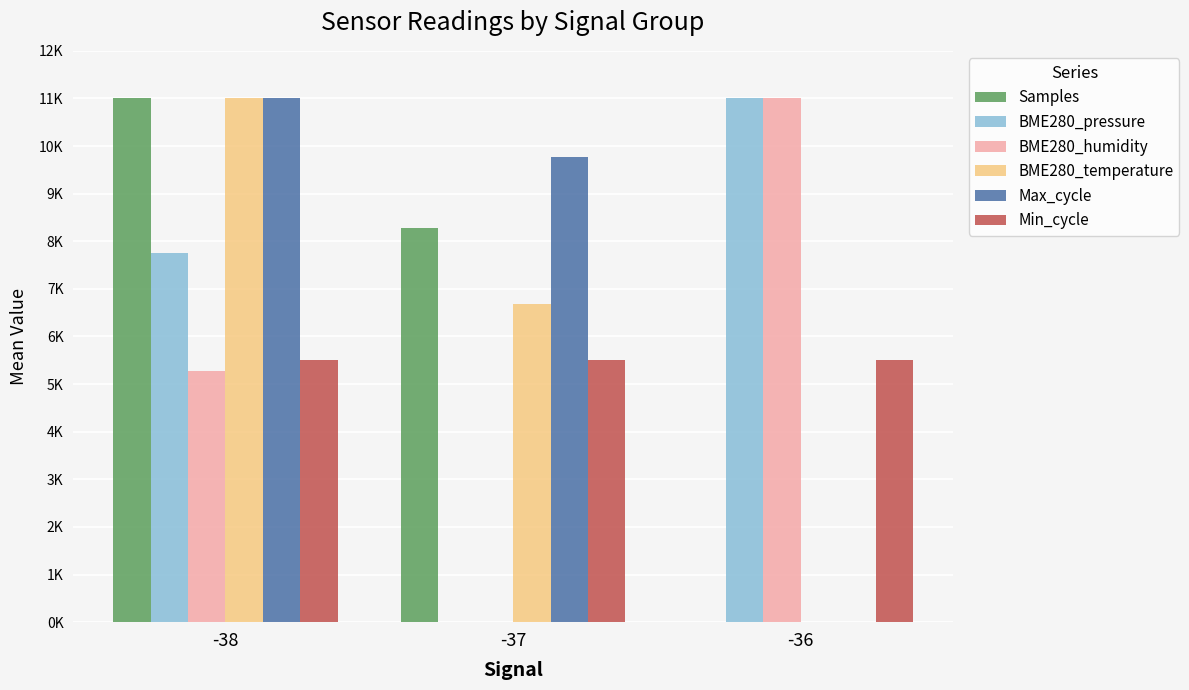

Is it true that Max_cycle equals 9774.8 at -37?

True